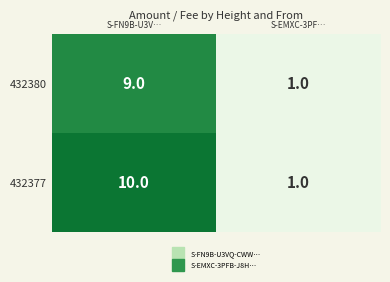

Reading left to right, what are all the values shown in this chart?

432380: S-FN9B-U3V…=9	S-EMXC-3PF…=1
432377: S-FN9B-U3V…=10	S-EMXC-3PF…=1